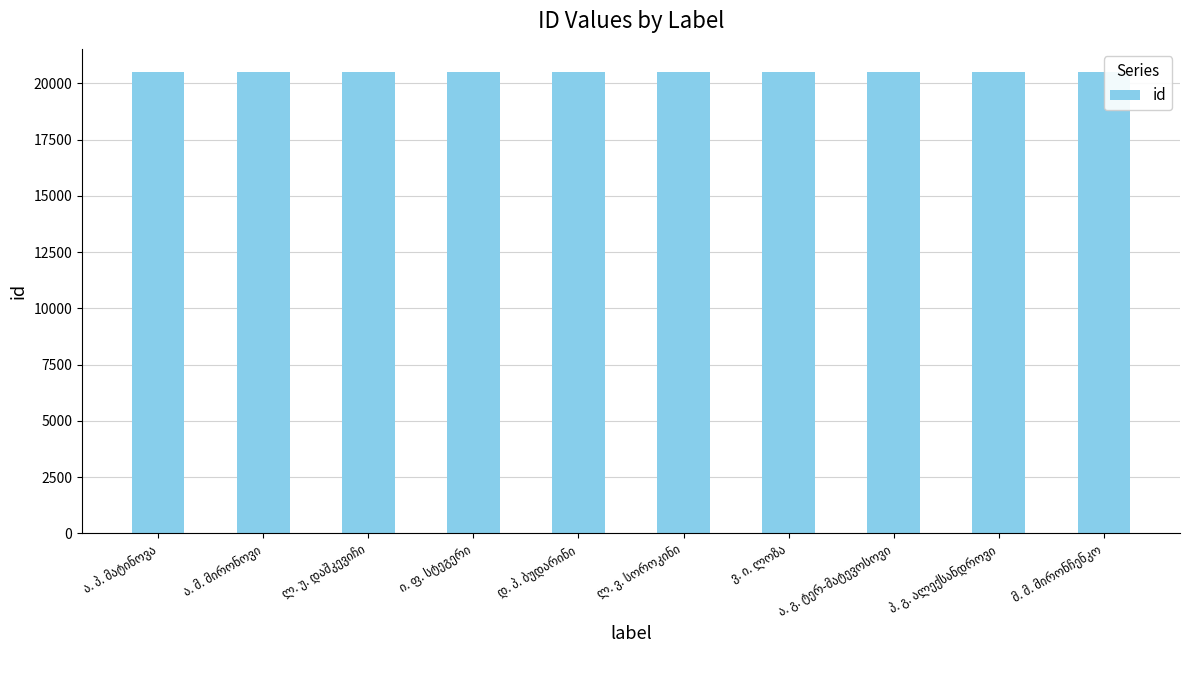

How many data points does each series have?

10